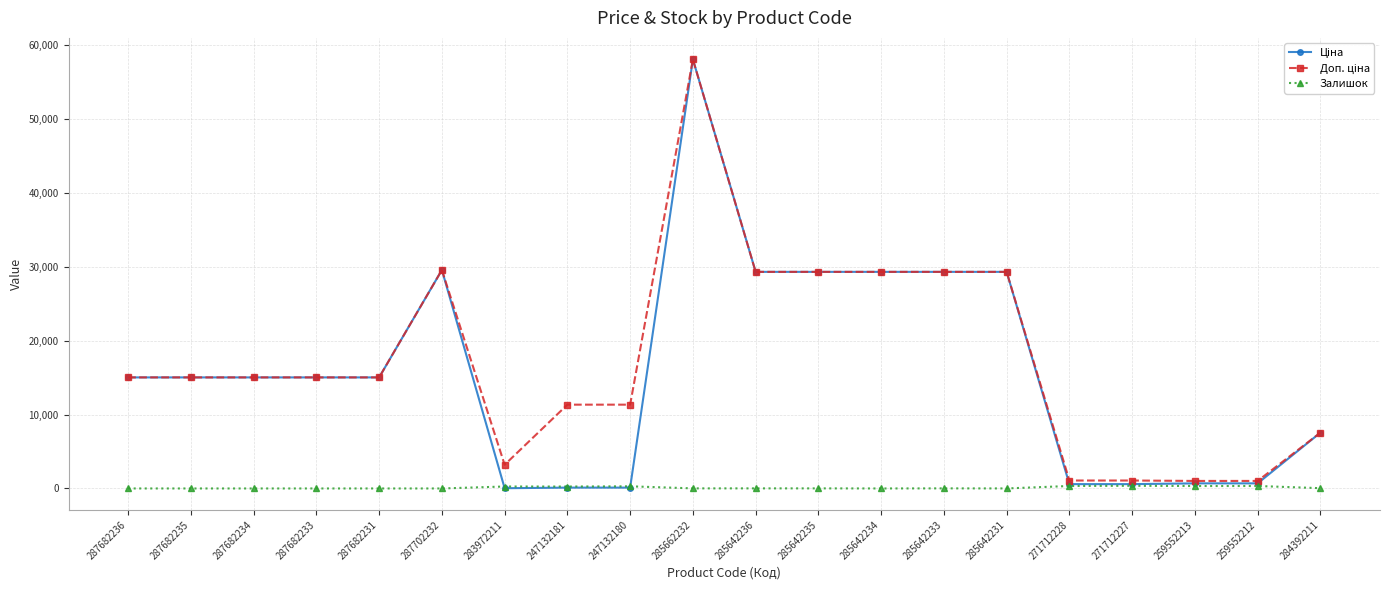

What is the difference between the highest and lowest values at 259552212?

684.8